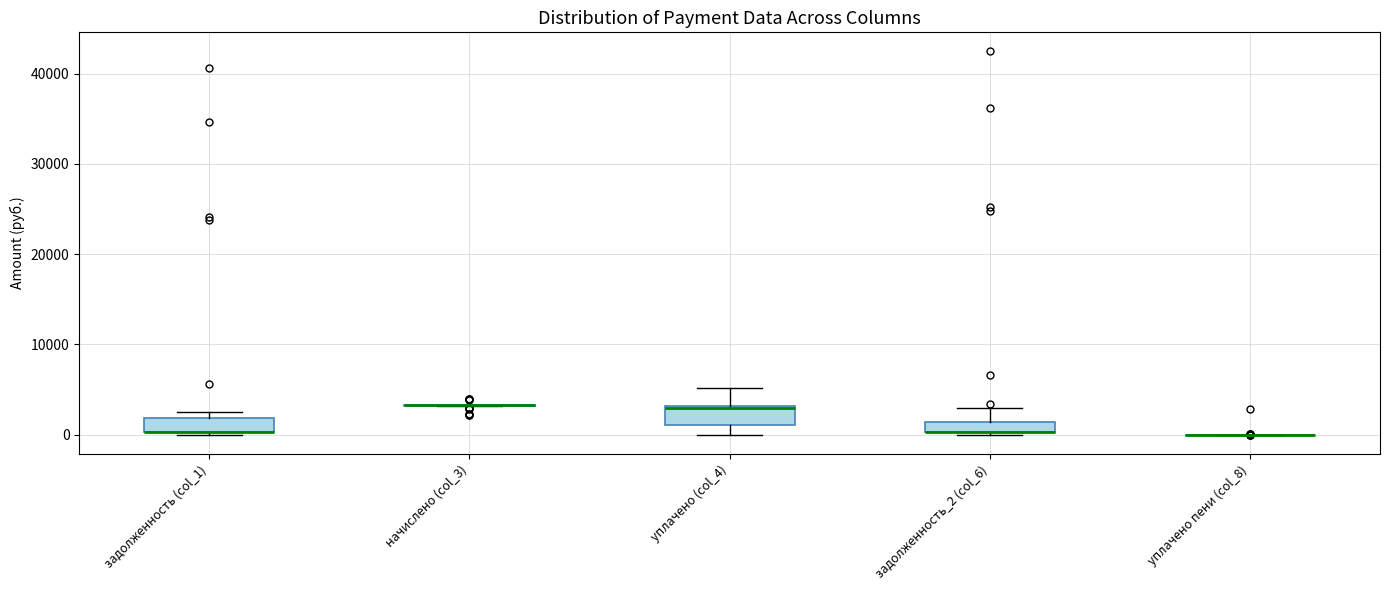

Where is the lower edge of the box for уплачено (col_4) on the y-axis? The values are not printed on the chart, so give them approximately, as read against the axis.

1000